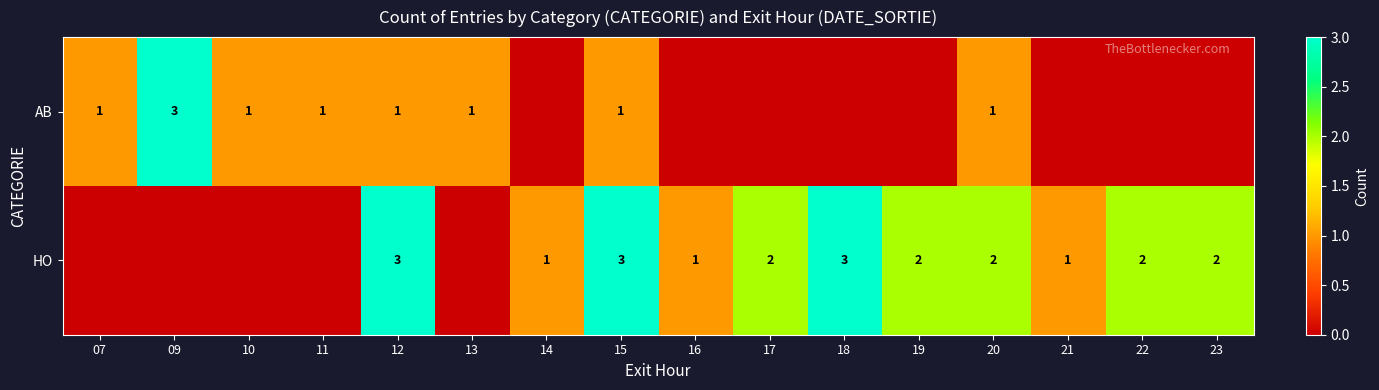

Rank the series at 15 from lowest to highest value.

AB, HO